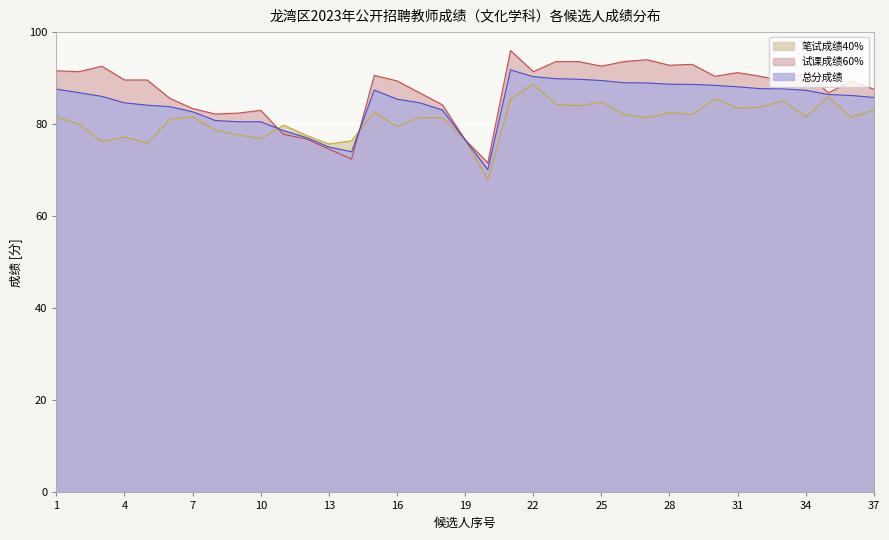

In 笔试成绩40%, how many points are higher than both neighbors (excluding endpoints)?

10